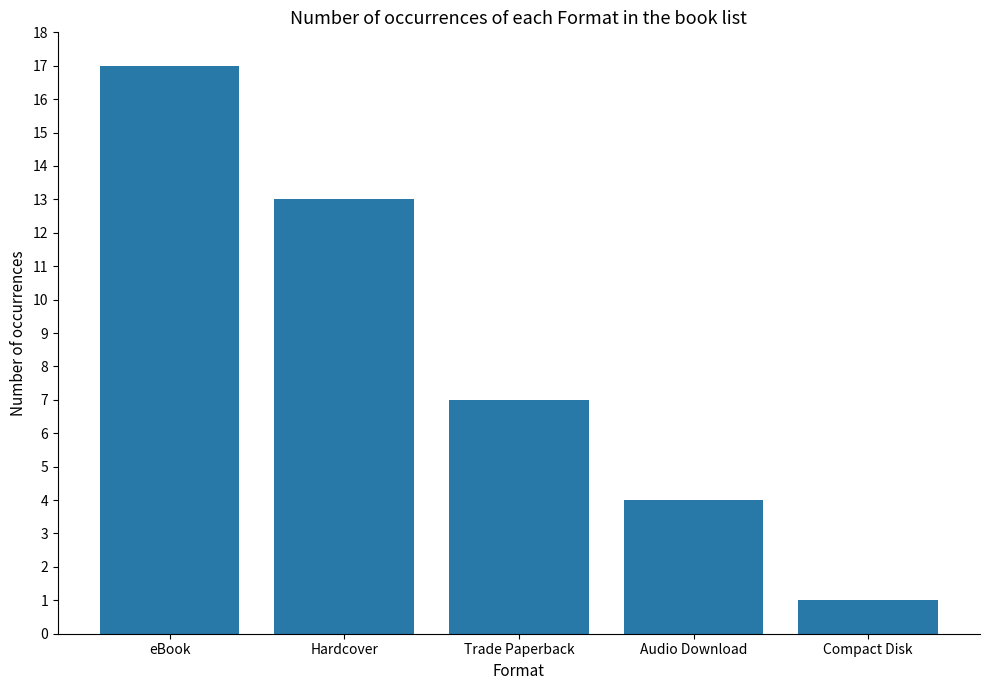

What is the smallest value displayed?

1